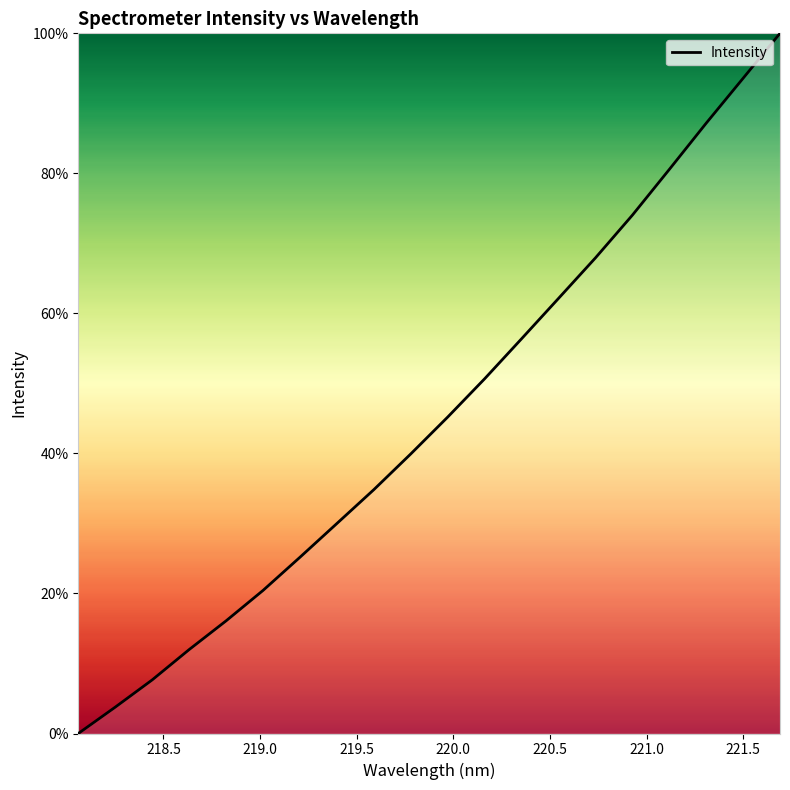

Count the number of data series in this chart.

1